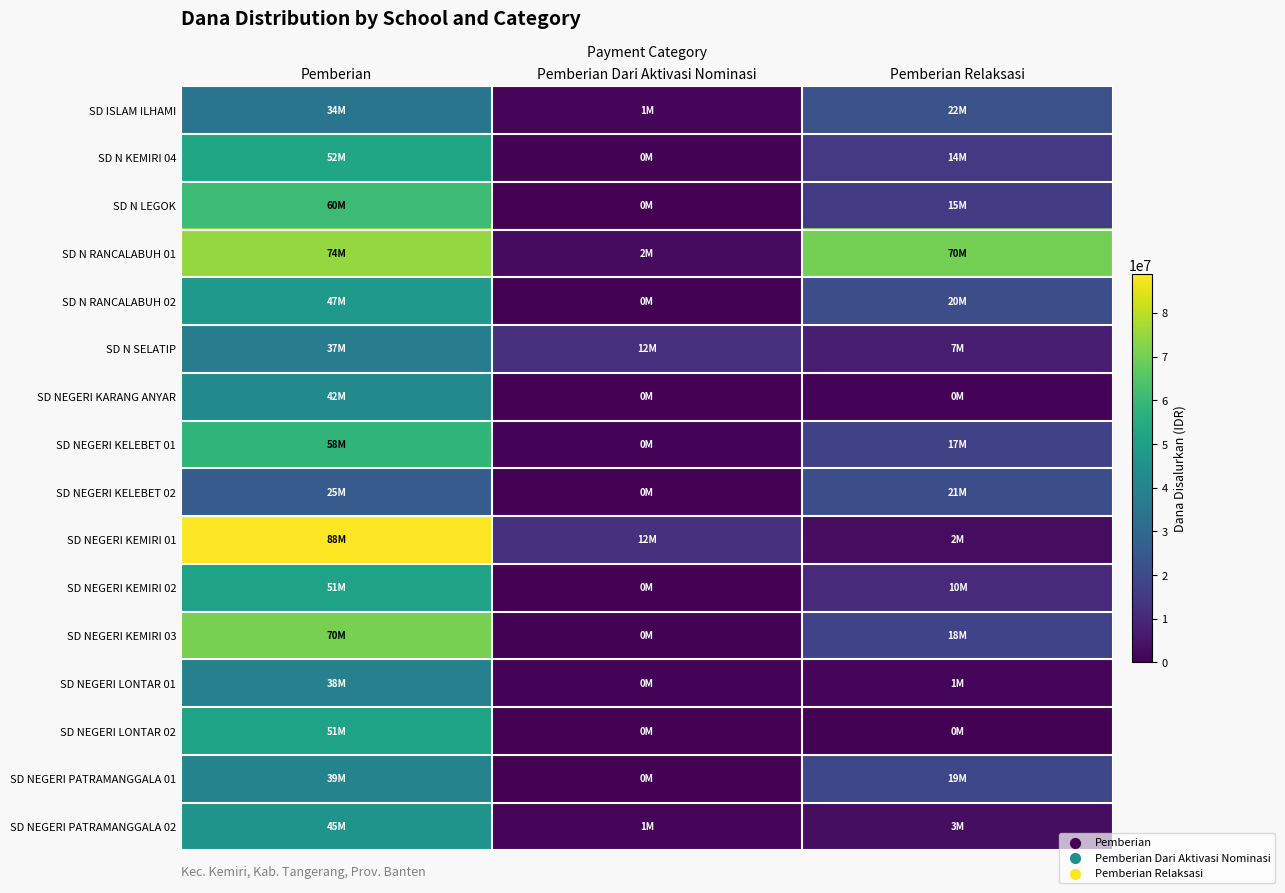

What is the spread (max minus min) of values at Pemberian?

63225000